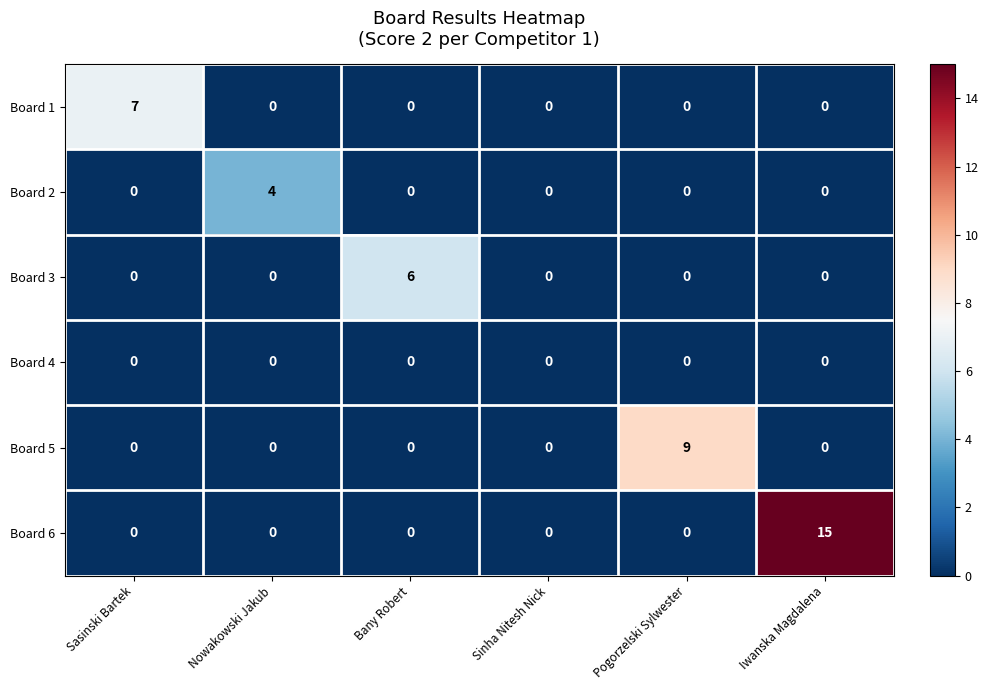

What is the difference between the maximum and minimum values in the Board 1 series?

7